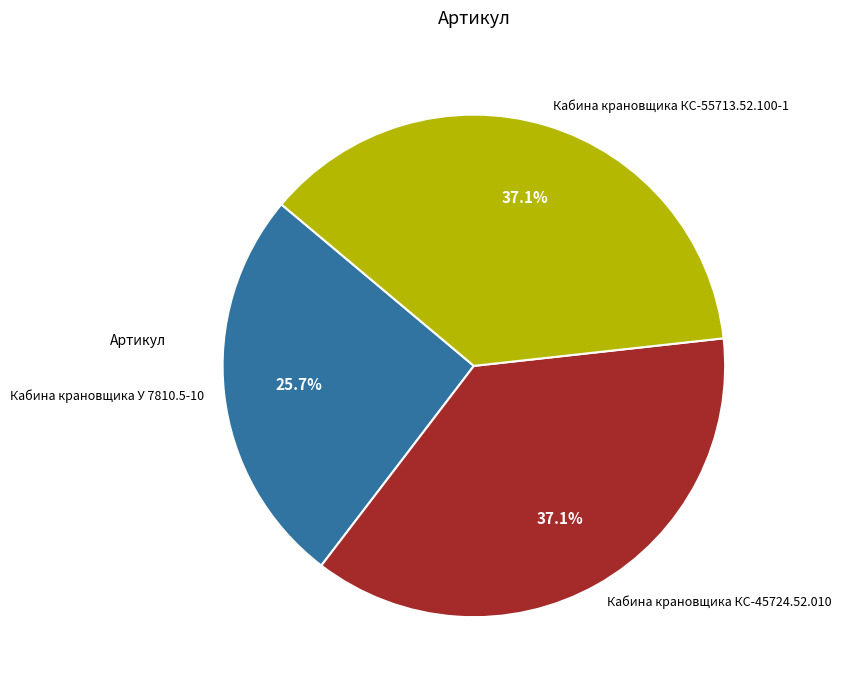

Which has a higher value, Кабина крановщика КС-55713.52.100-1 or Кабина крановщика У 7810.5-10?

Кабина крановщика КС-55713.52.100-1